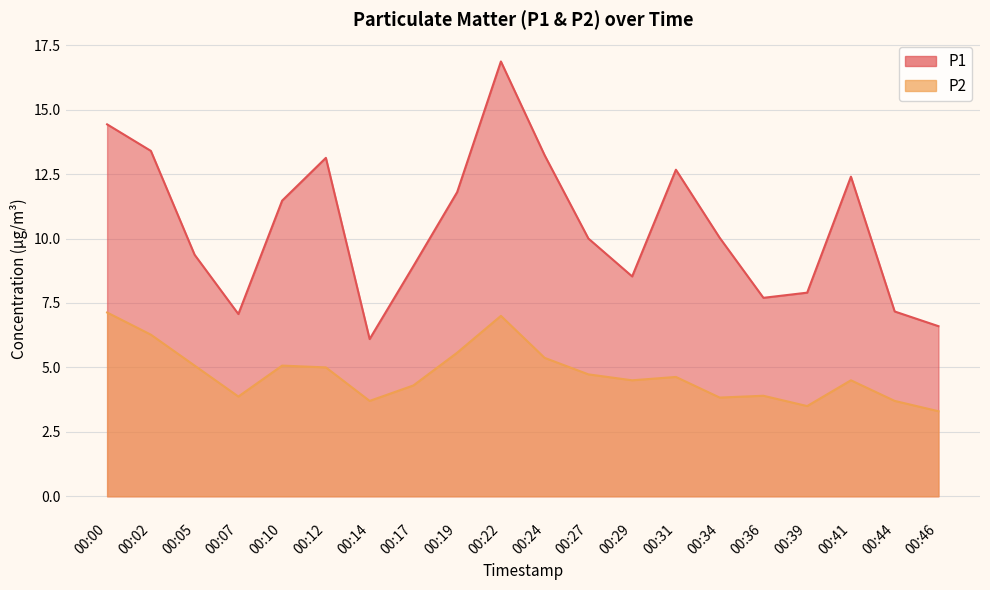

What is the average value of the P2 series?

4.7